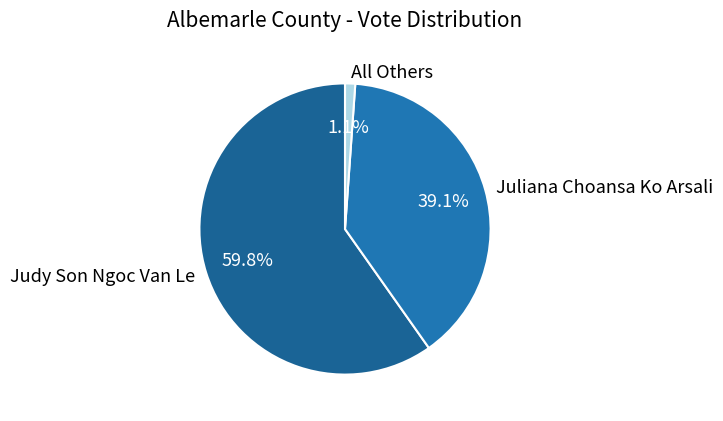

Count the number of slices in the pie.

3